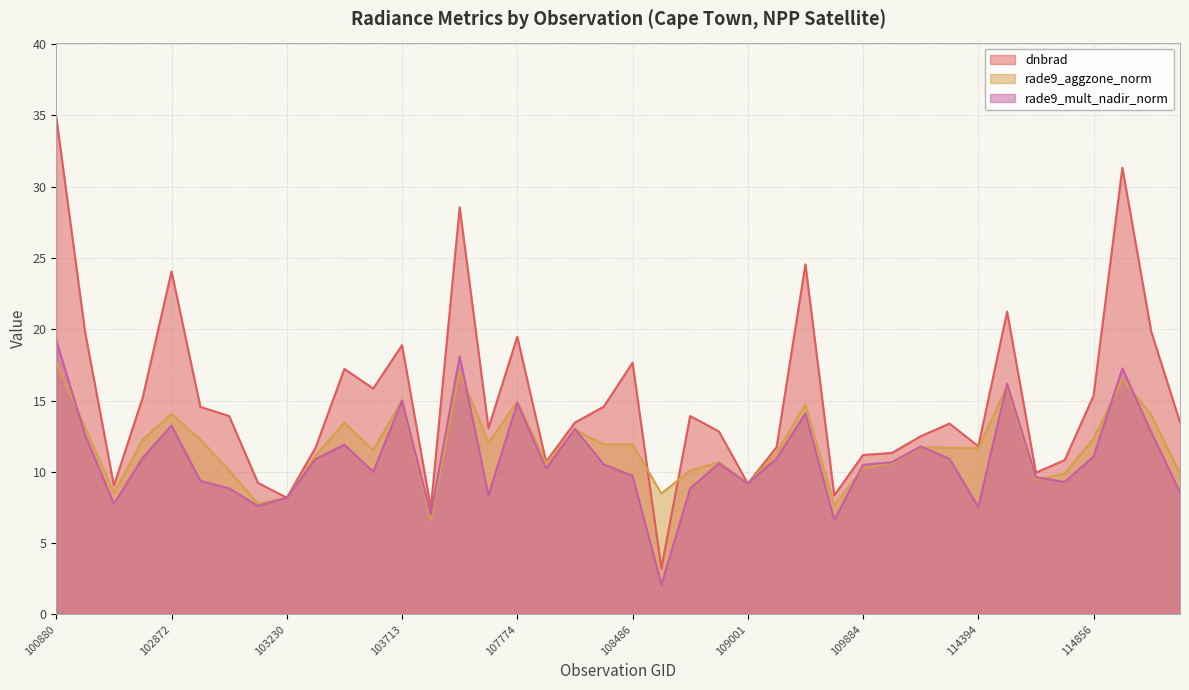

What is the sum of all rade9_mult_nadir_norm values?

435.9